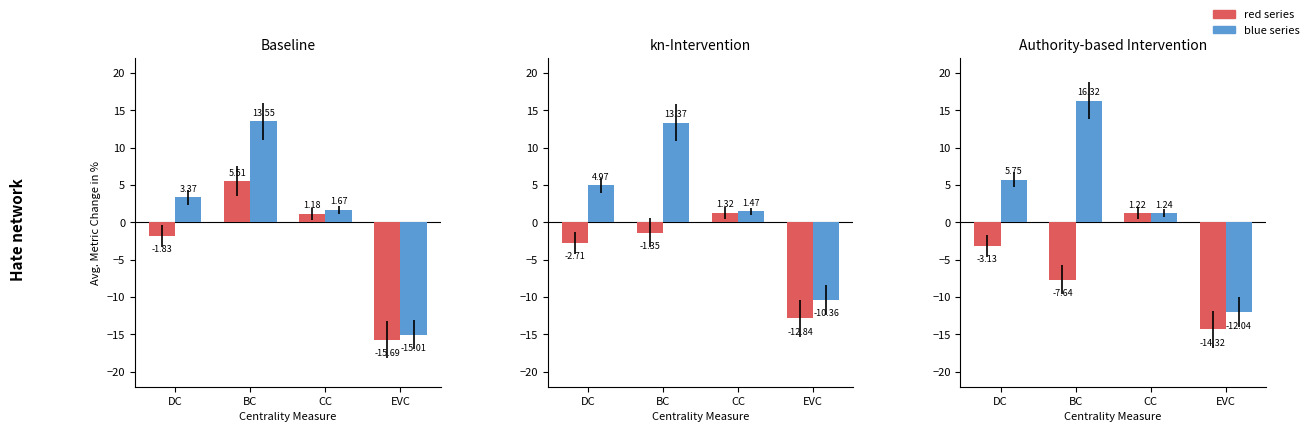

What is the maximum value shown in the chart?

16.3